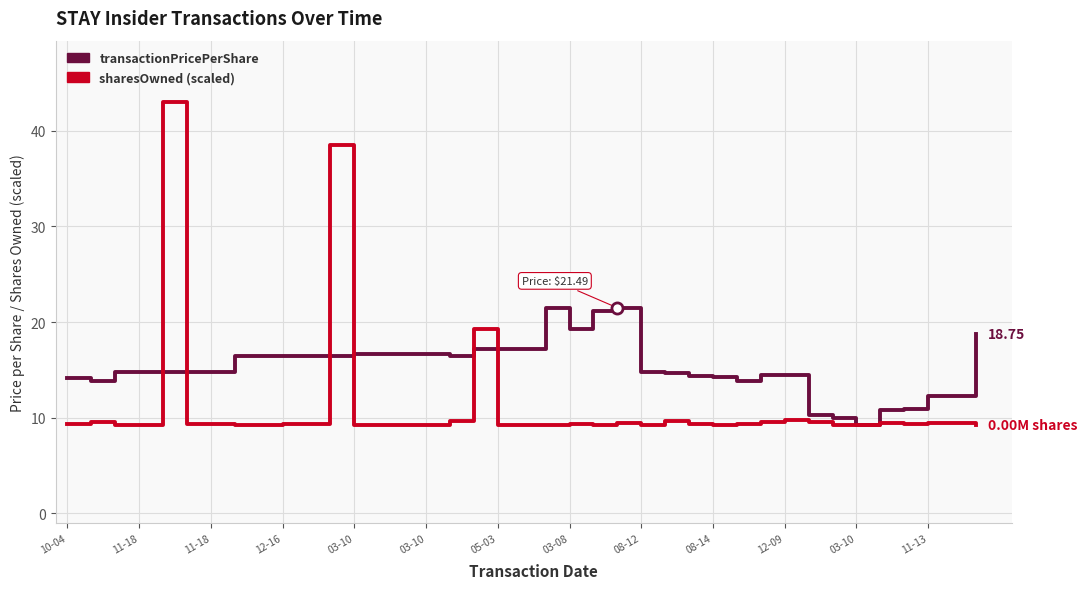

Which series has the widest spread of values?

sharesOwned (scaled)